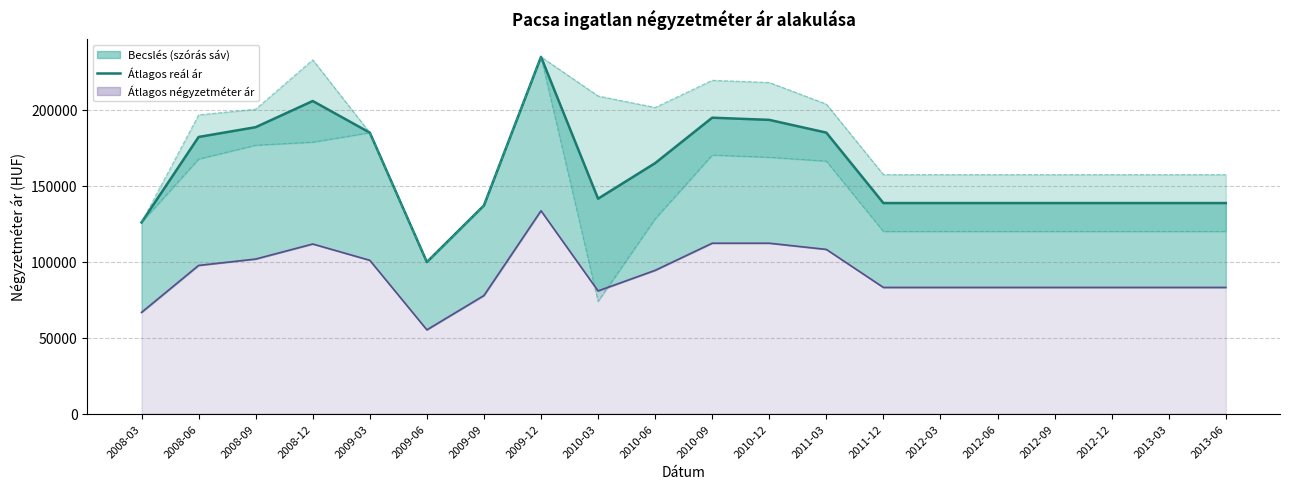

Reading left to right, what are all the values shown in this chart?

Átlagos reál ár (vonal): 2008-03=125911	2008-06=182168	2008-09=188613	2008-12=205847	2009-03=185009	2009-06=99849	2009-09=137092	2009-12=234927	2010-03=141538	2010-06=164938	2010-09=194863	2010-12=193425	2011-03=185036	2011-12=138659	2012-03=138659	2012-06=138659	2012-09=138659	2012-12=138659	2013-03=138659	2013-06=138659
Szórás alsó határ (vonal): 2008-03=125911	2008-06=167633	2008-09=176745	2008-12=178742	2009-03=185009	2009-06=99849	2009-09=137092	2009-12=234927	2010-03=73930	2010-06=128274	2010-09=170246	2010-12=168808	2011-03=166254	2011-12=119929	2012-03=119929	2012-06=119929	2012-09=119929	2012-12=119929	2013-03=119929	2013-06=119929
Szórás felső határ (vonal): 2008-03=125911	2008-06=196703	2008-09=200481	2008-12=232952	2009-03=185009	2009-06=99849	2009-09=137092	2009-12=234927	2010-03=209146	2010-06=201602	2010-09=219480	2010-12=218042	2011-03=203818	2011-12=157389	2012-03=157389	2012-06=157389	2012-09=157389	2012-12=157389	2013-03=157389	2013-06=157389
Átlagos négyzetméter ár (vonal): 2008-03=66666	2008-06=97592	2008-09=101790	2008-12=111701	2009-03=100972	2009-06=55185	2009-09=77777	2009-12=133592	2010-03=80812	2010-06=94363	2010-09=112221	2010-12=112221	2011-03=108146	2011-12=83095	2012-03=83095	2012-06=83095	2012-09=83095	2012-12=83095	2013-03=83095	2013-06=83095